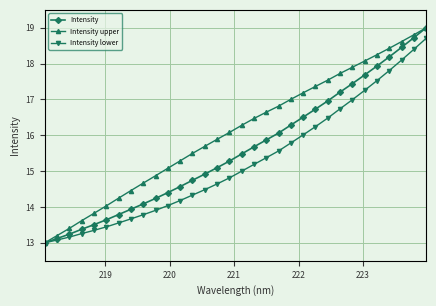

Rank the series by their average value, from highest to lowest.

Intensity upper, Intensity, Intensity lower